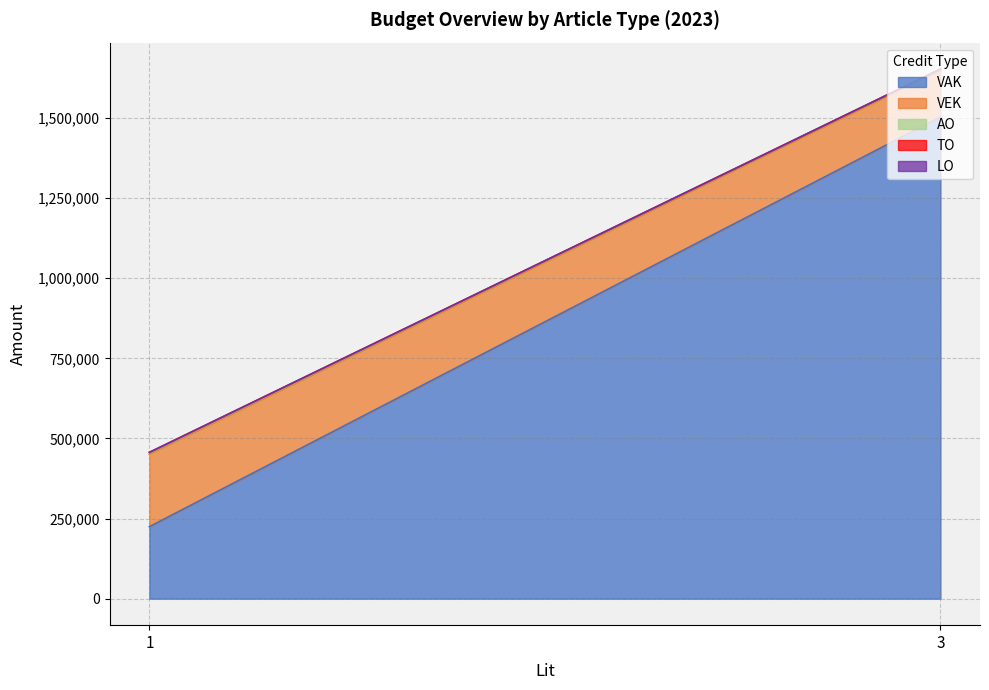

At 1, list the series in order from smallest to largest.

VAK, VEK, TO, LO, AO